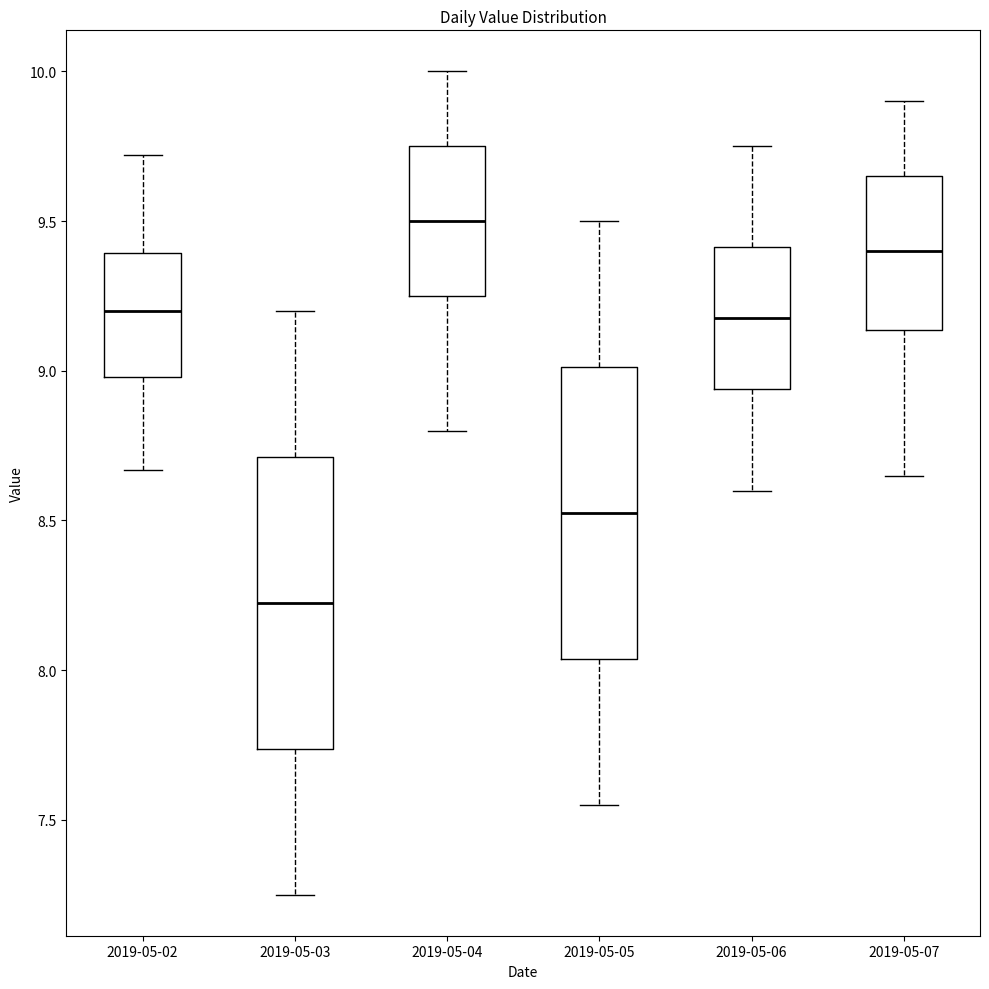

Where is the upper edge of the box for 2019-05-05 on the y-axis? The values are not printed on the chart, so give them approximately, as read against the axis.

9.00